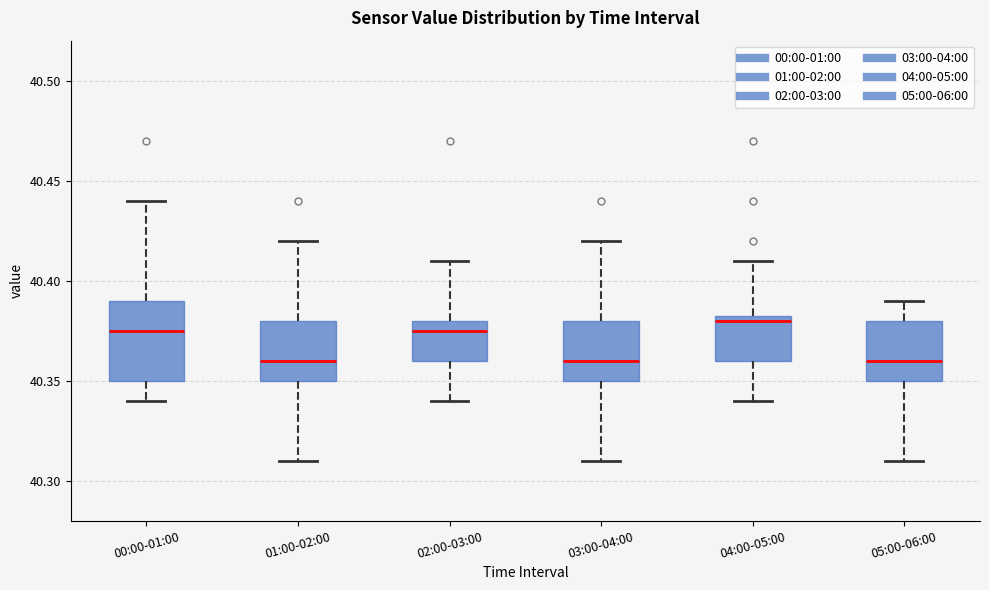

Which box's median line is the highest?

04:00-05:00